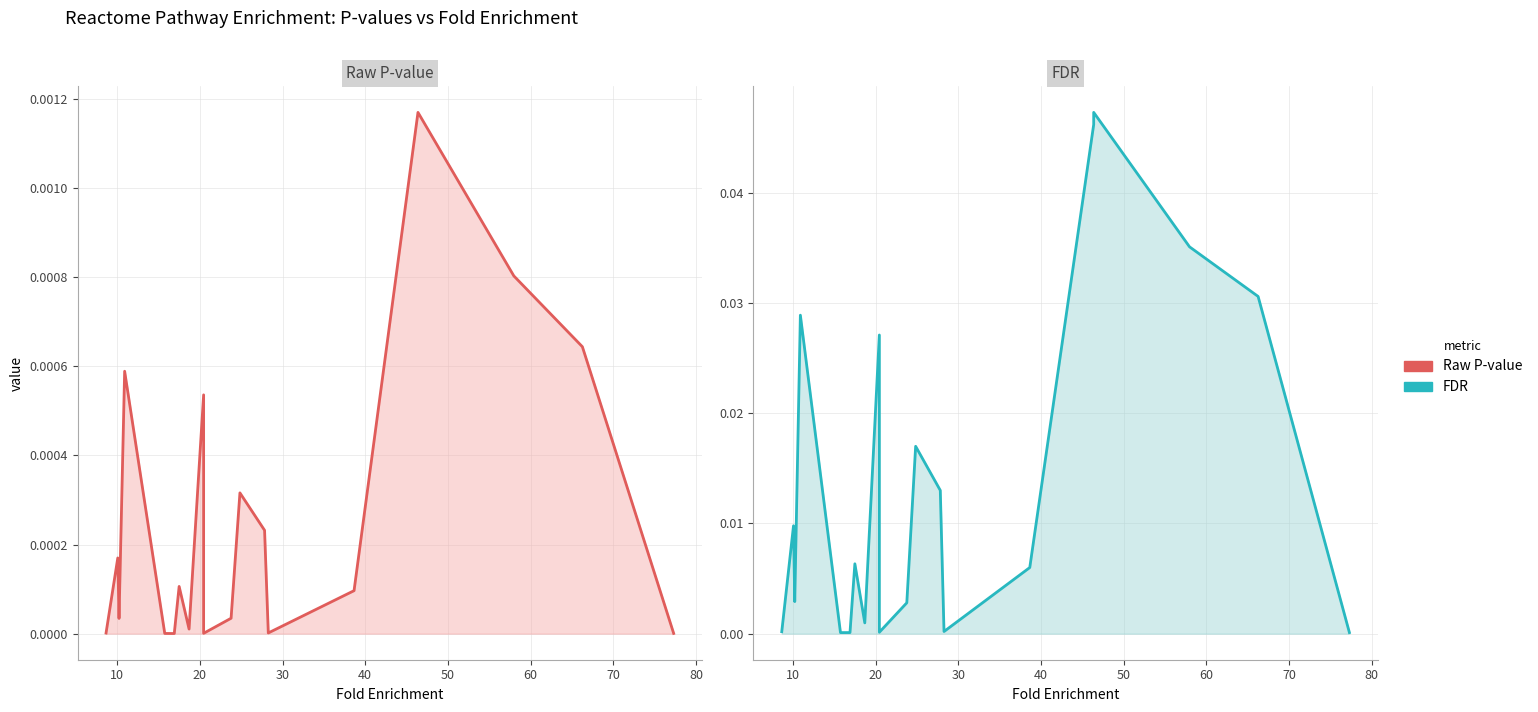

The Raw P-value series shows 0.0 at 0. True or false?

False